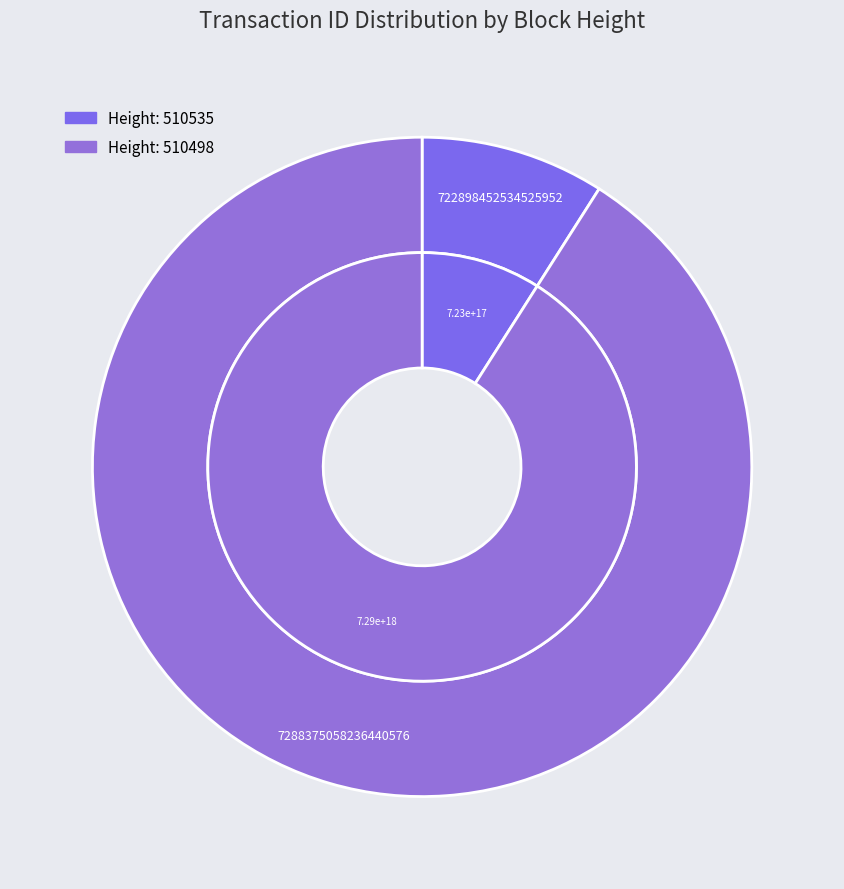

Between 510535 and 510498, which is larger?

510498